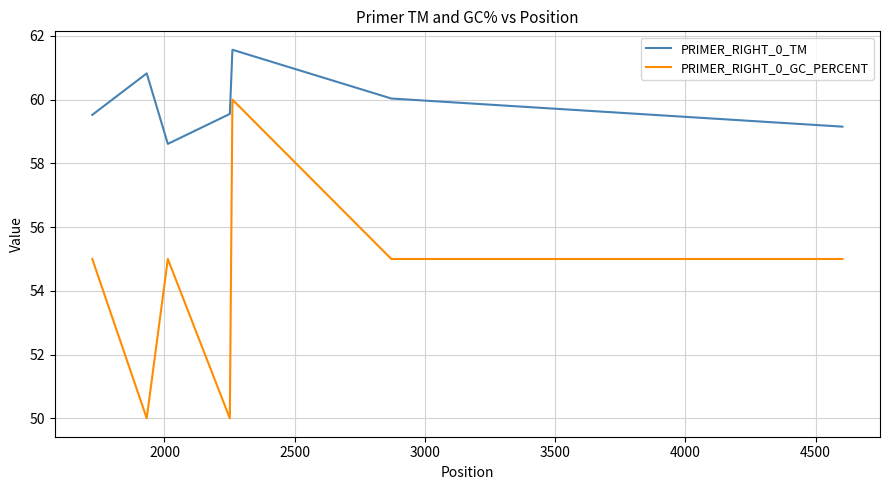

True or false: PRIMER_RIGHT_0_TM has more than 2 interior local peaks.

False